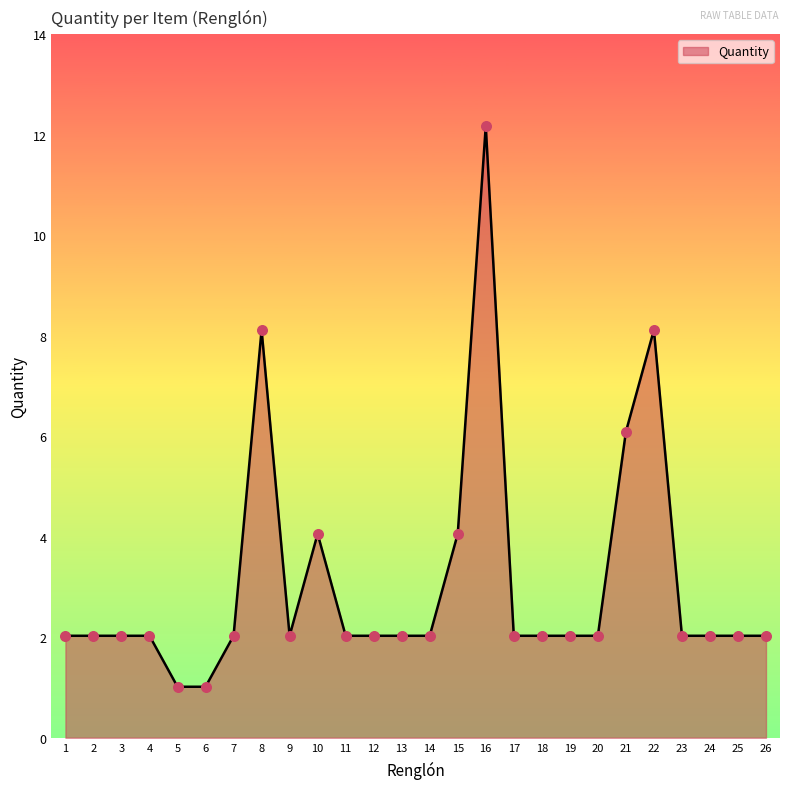

Which has a higher value, 19 or 25?

19